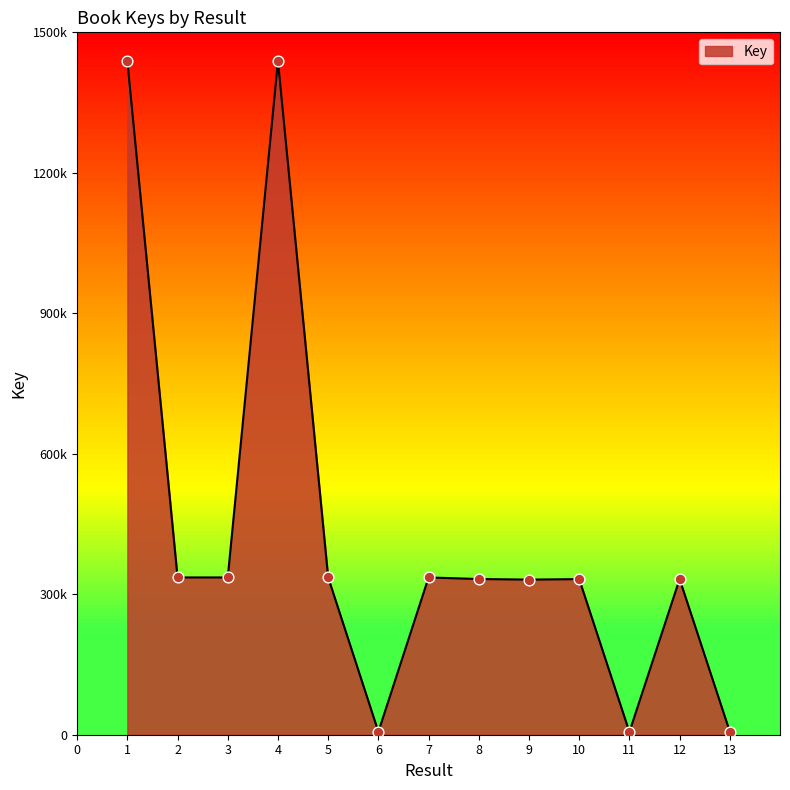

Between 4 and 12, which is larger?

4